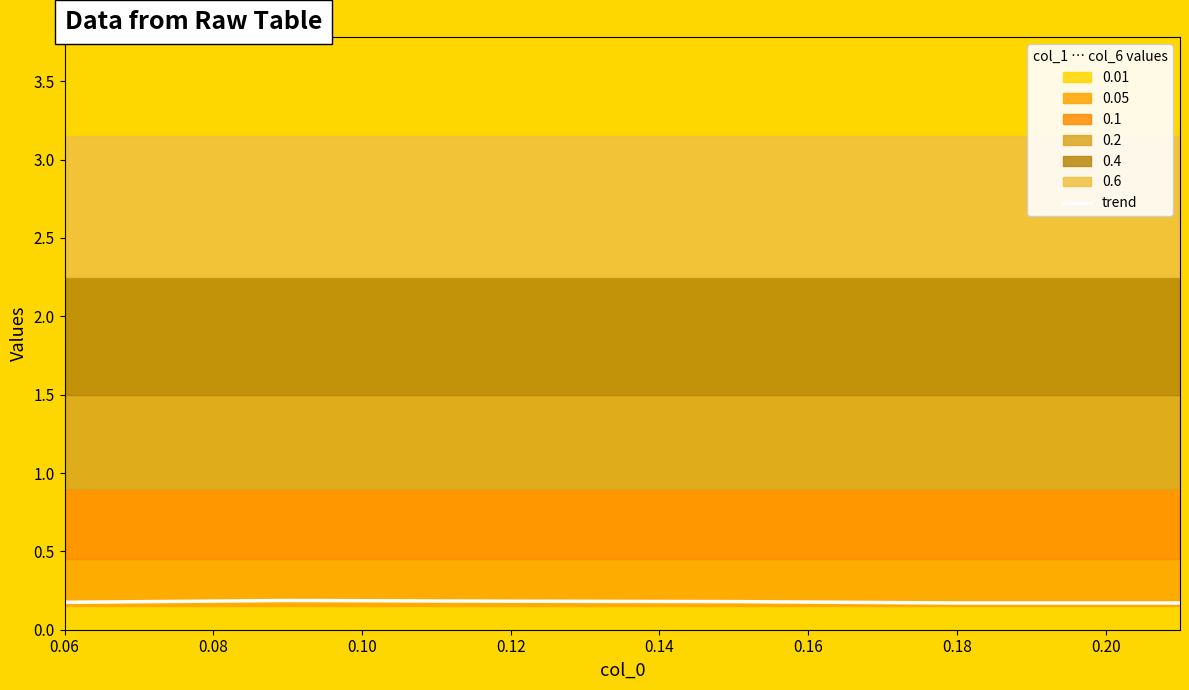

What is the value of the 1st point from the left?

0.2